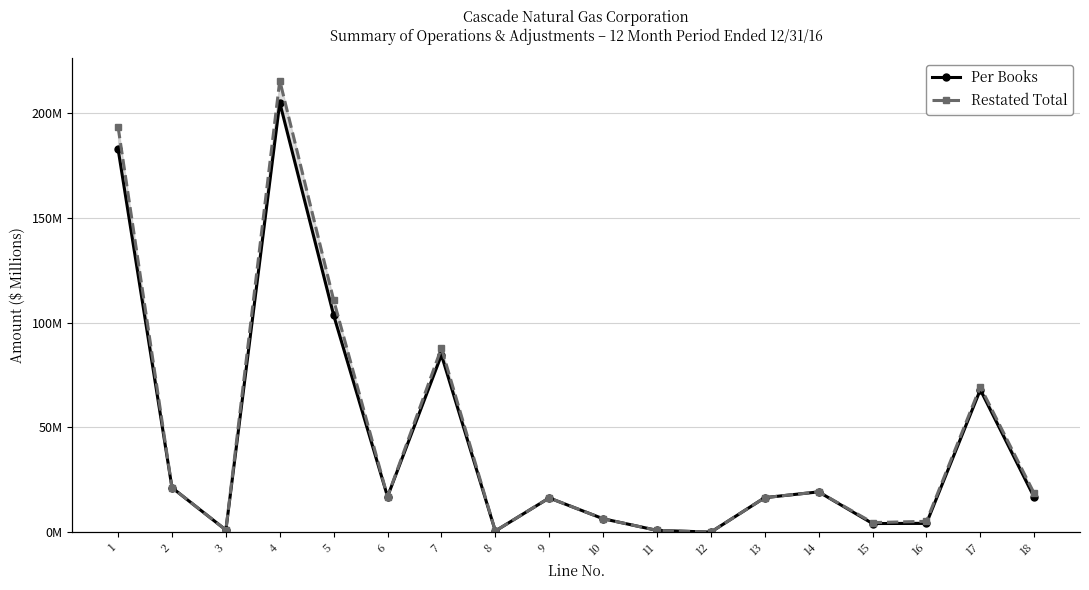

True or false: Restated Total and Per Books cross at least once.

False